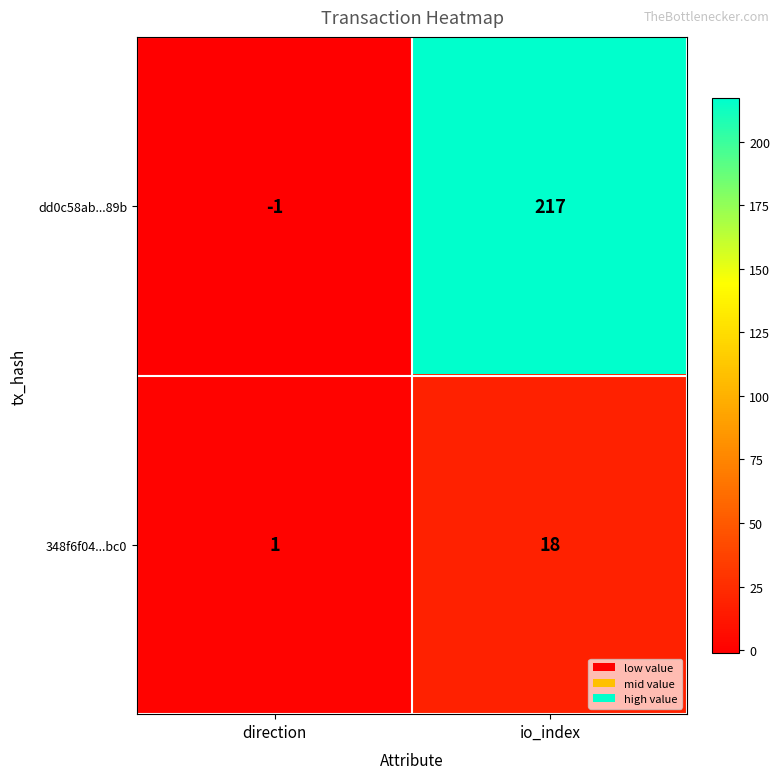

List the series in order of their peak value, lowest first.

348f6f04...bc0, dd0c58ab...89b